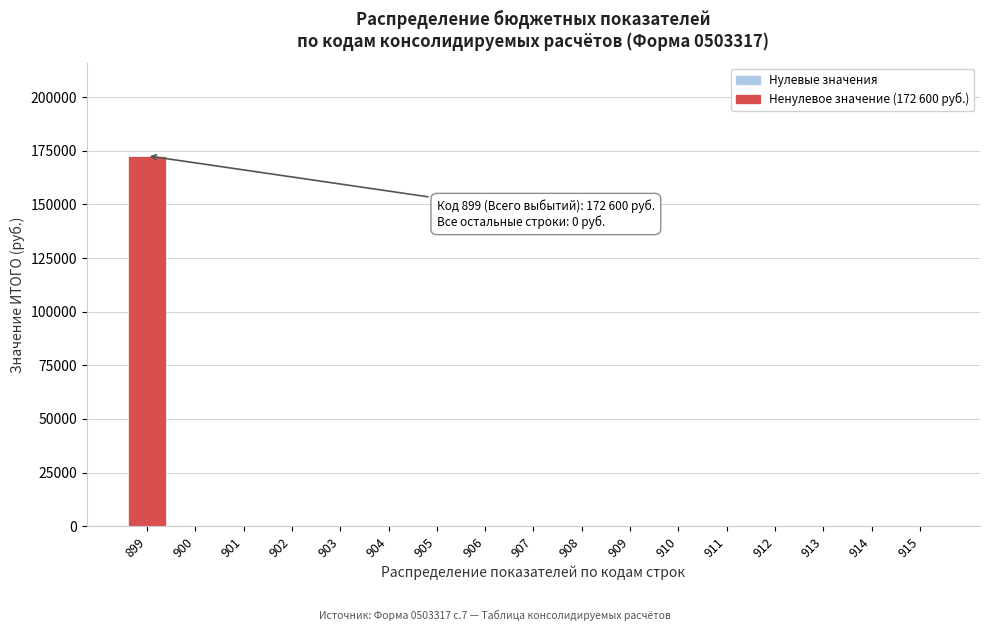

Reading left to right, what are all the values shown in this chart?

899=172600	900=0	901=0	902=0	903=0	904=0	905=0	906=0	907=0	908=0	909=0	910=0	911=0	912=0	913=0	914=0	915=0